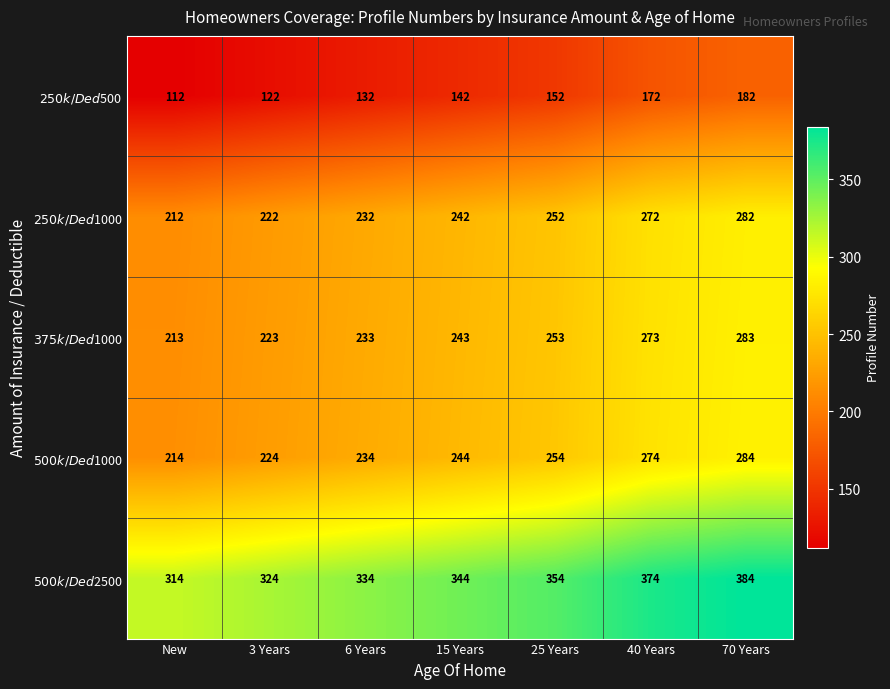

At how many categories does at least one series exceed 373?

2